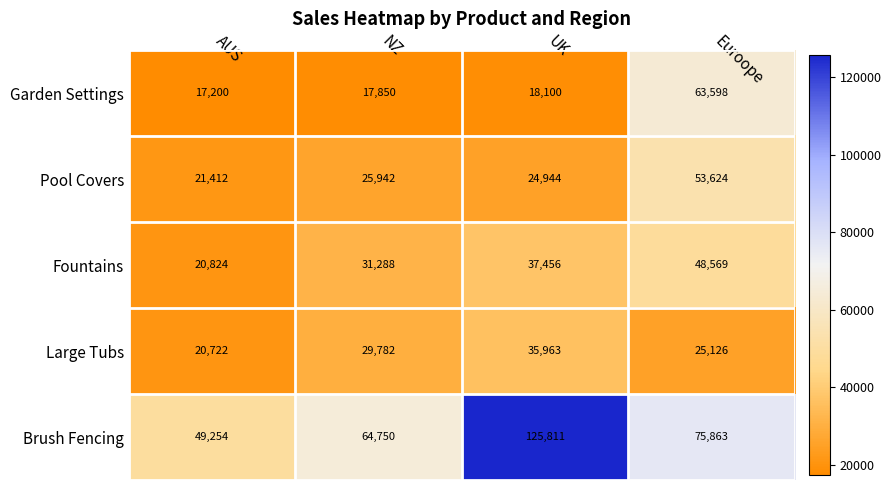

Reading left to right, transcribe all the data shown in this chart.

Garden Settings: AUS=17200	NZ=17850	UK=18100	Euroope=63598
Pool Covers: AUS=21412	NZ=25942	UK=24944	Euroope=53624
Fountains: AUS=20824	NZ=31288	UK=37456	Euroope=48569
Large Tubs: AUS=20722	NZ=29782	UK=35963	Euroope=25126
Brush Fencing: AUS=49254	NZ=64750	UK=125811	Euroope=75863